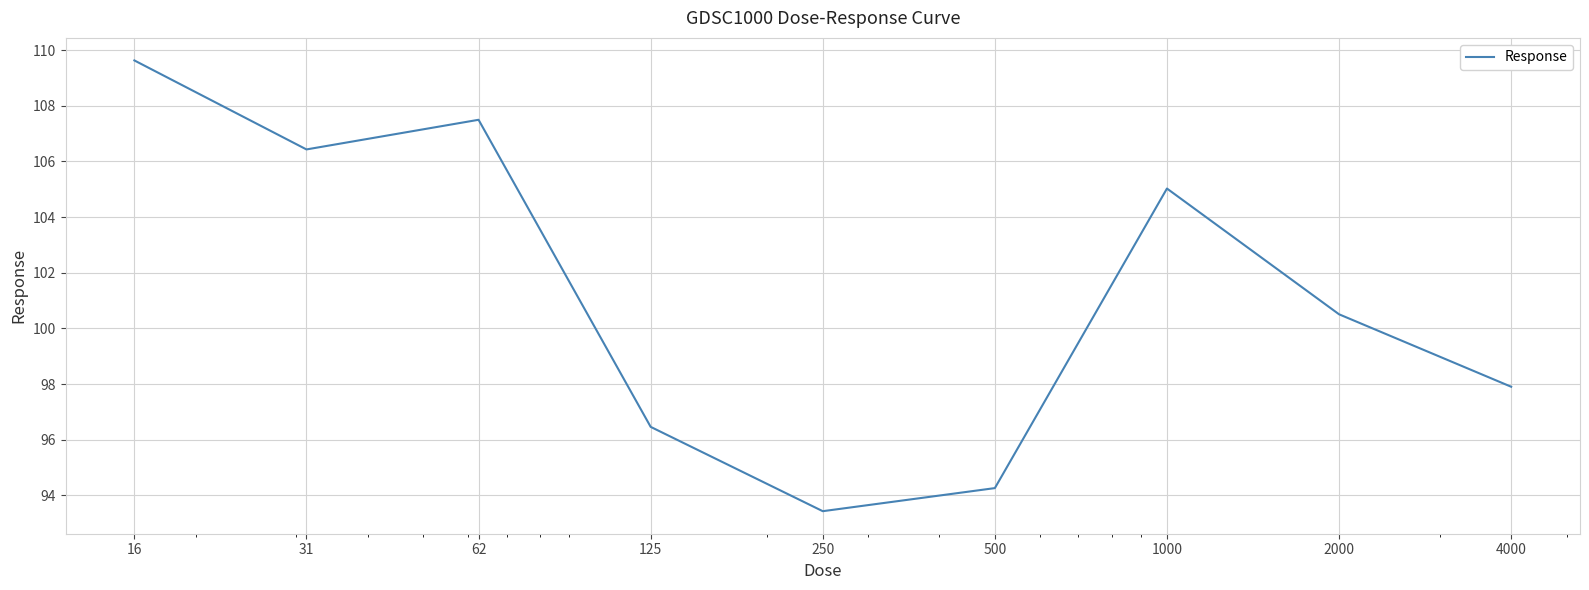

What is the minimum value shown in the chart?

93.4